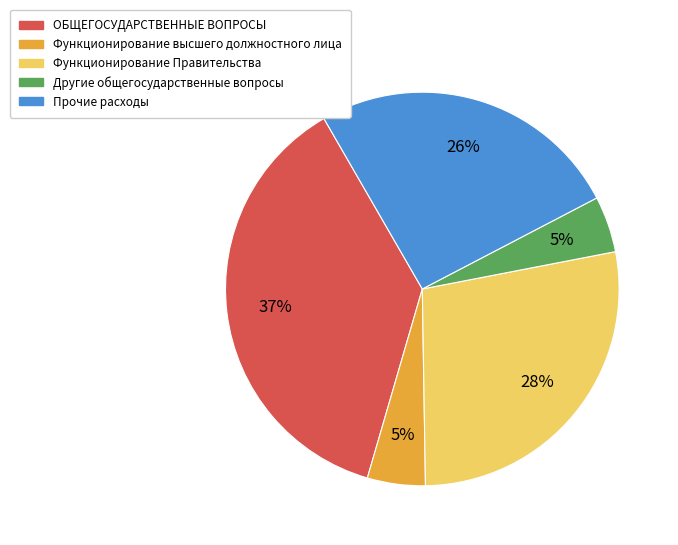

True or false: Прочие расходы accounts for 26% of the total.

True